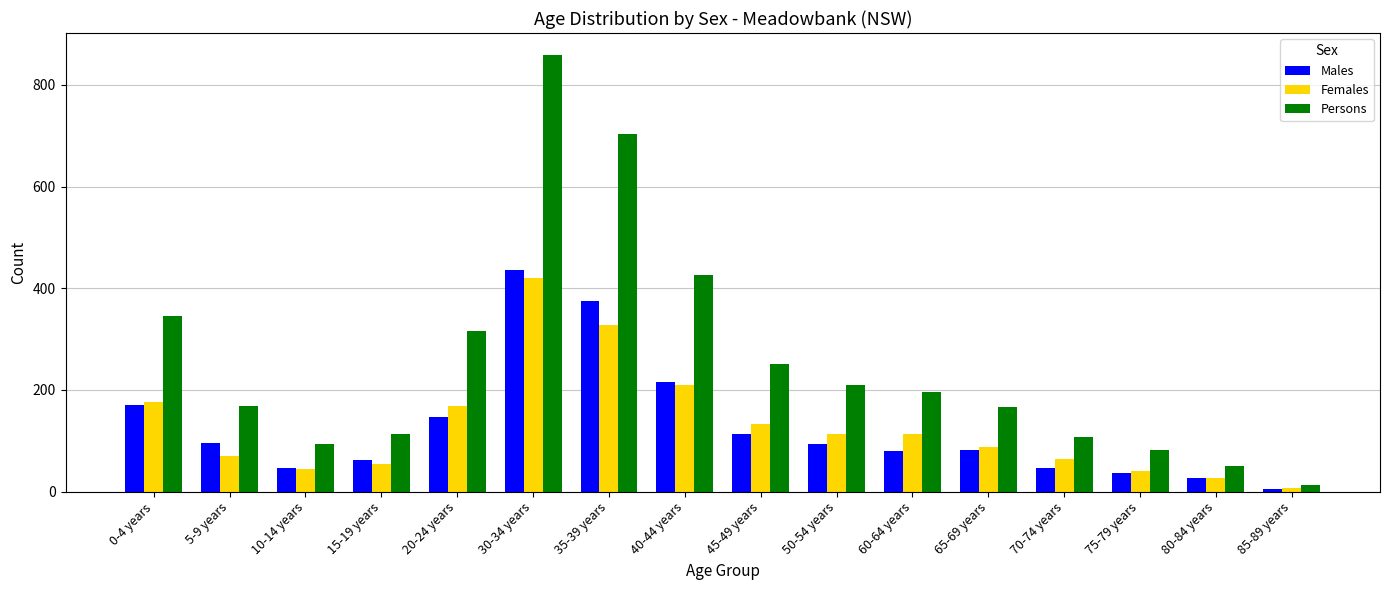

Is it true that Males equals 622 at 35-39 years?

False